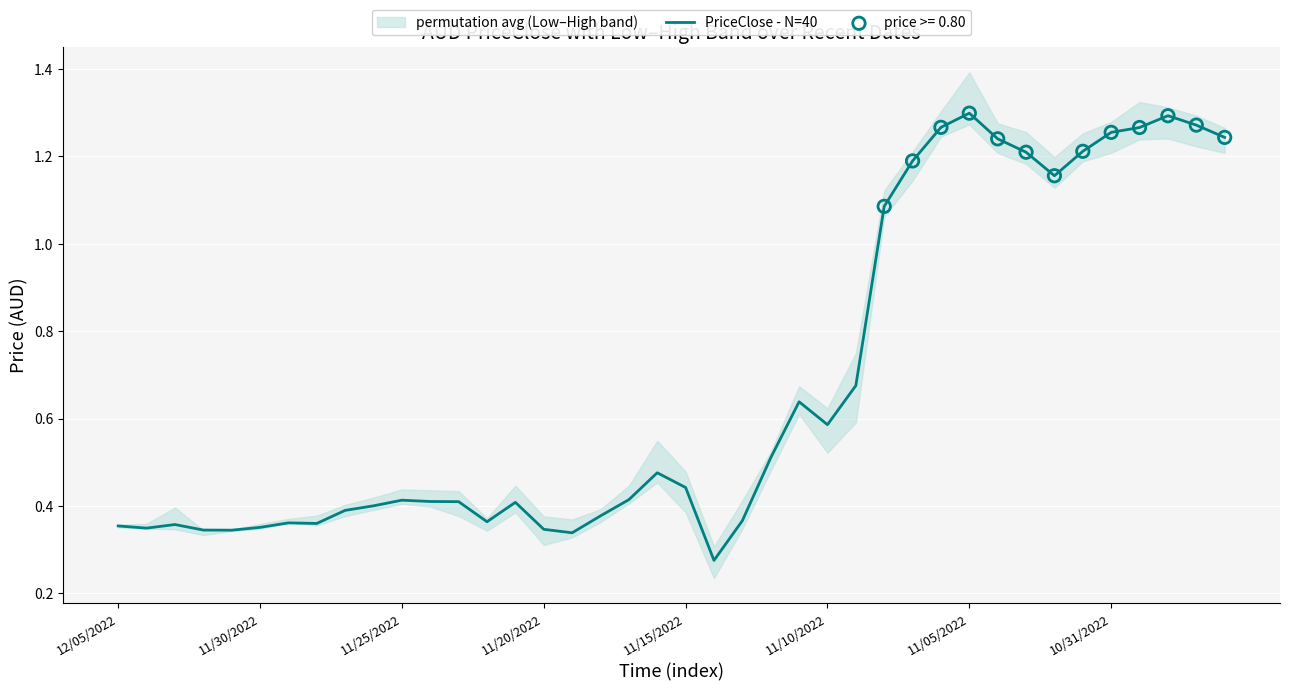

Between 19 and 32, which is larger?

32